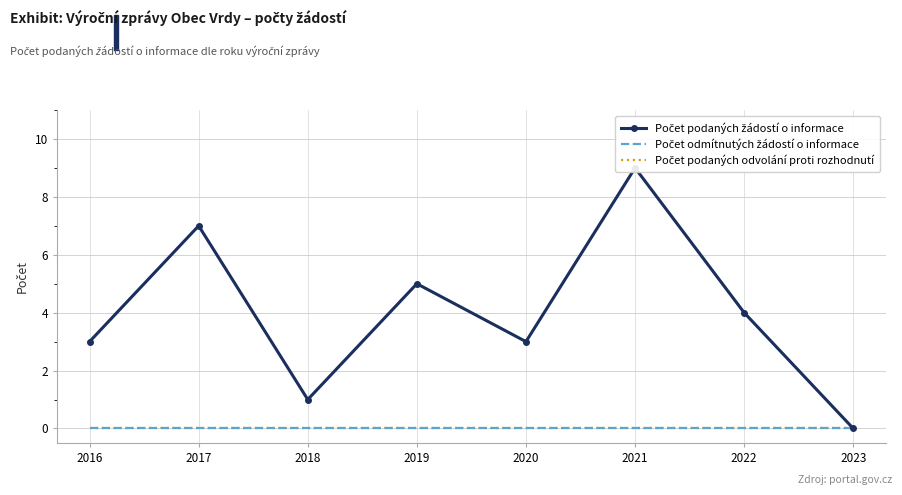

Is the value of Počet odmítnutých žádostí o informace at 2021 greater than the value of Počet podaných žádostí o informace at 2021?

No